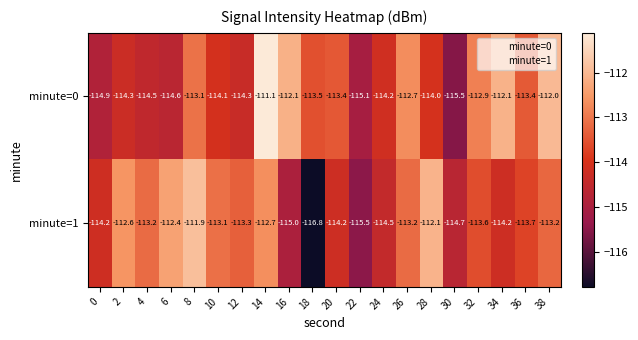

At 28, list the series in order from smallest to largest.

minute=0, minute=1